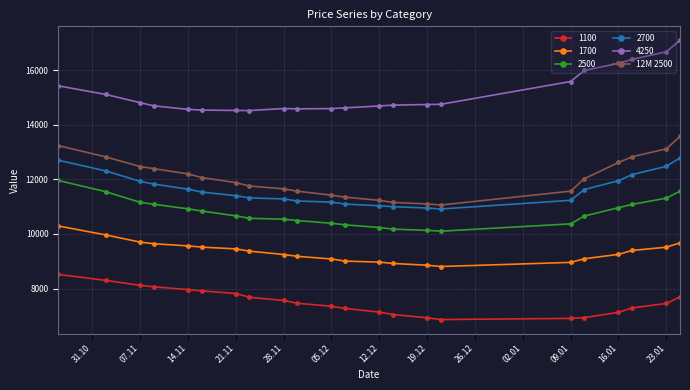

What is the value of the 4250 point at the 9th from the left?

14590